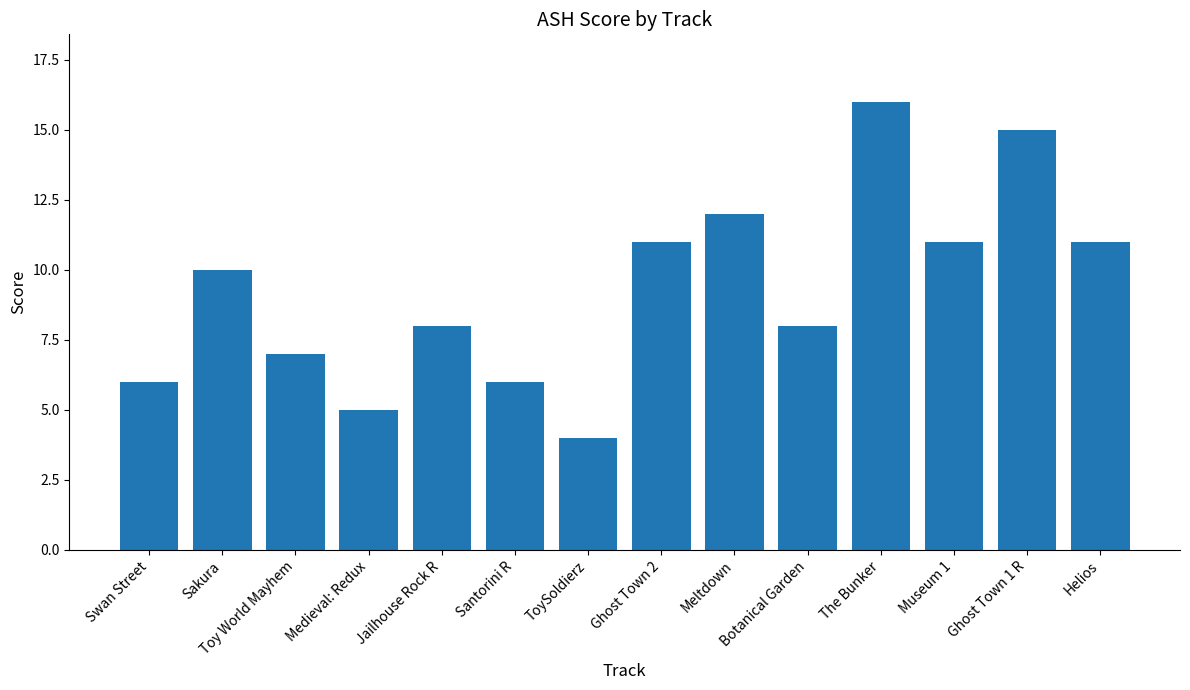

Does the chart contain stacked bars?

No